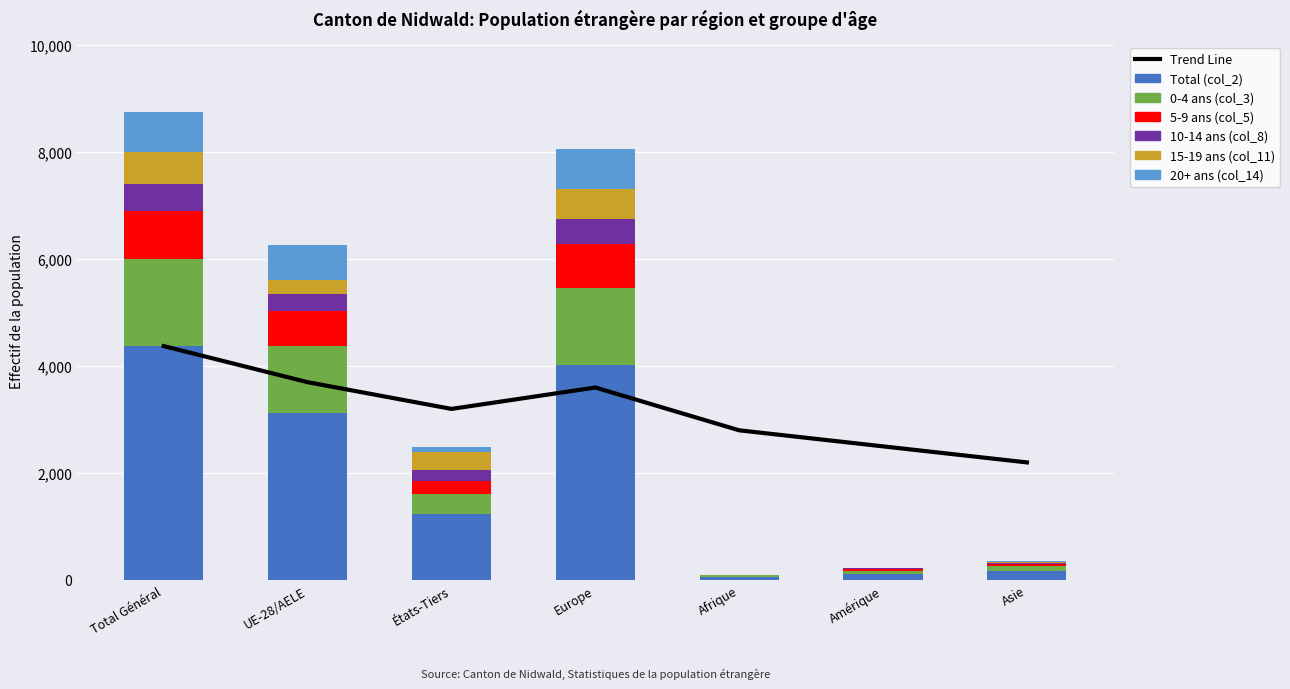

What is the difference between the 0-4 ans (col_3) values at États-Tiers and Asie?

290